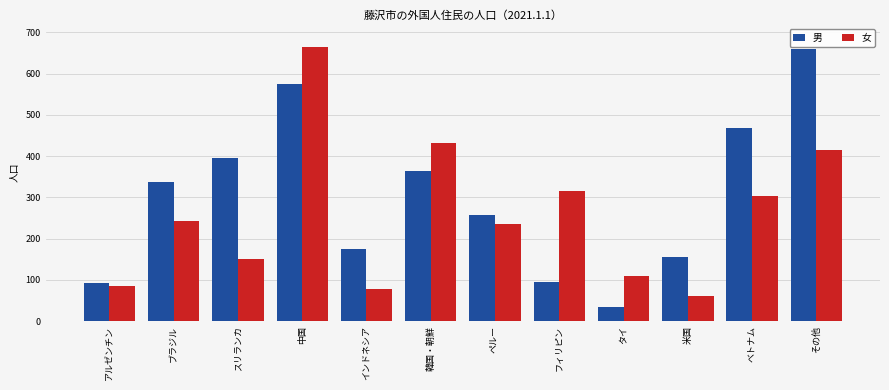

What is the label of the 6th bar from the left?

韓国・朝鮮